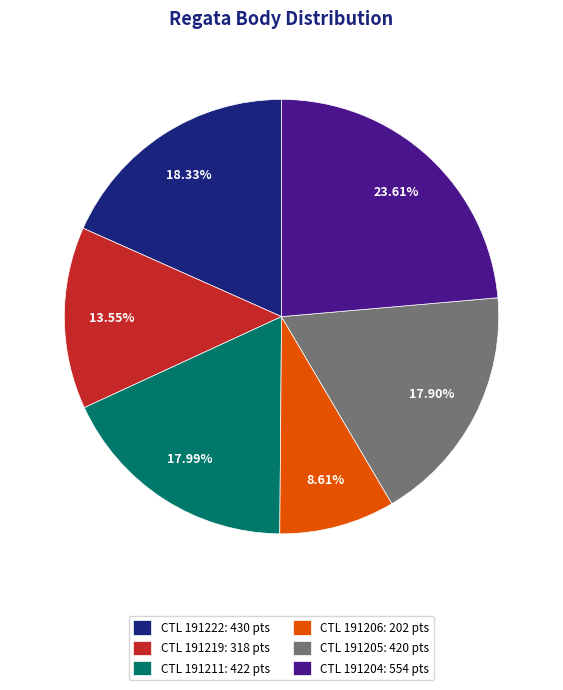

To the nearest percent, what is the difference between the largest and smallest slice percentages?

15%